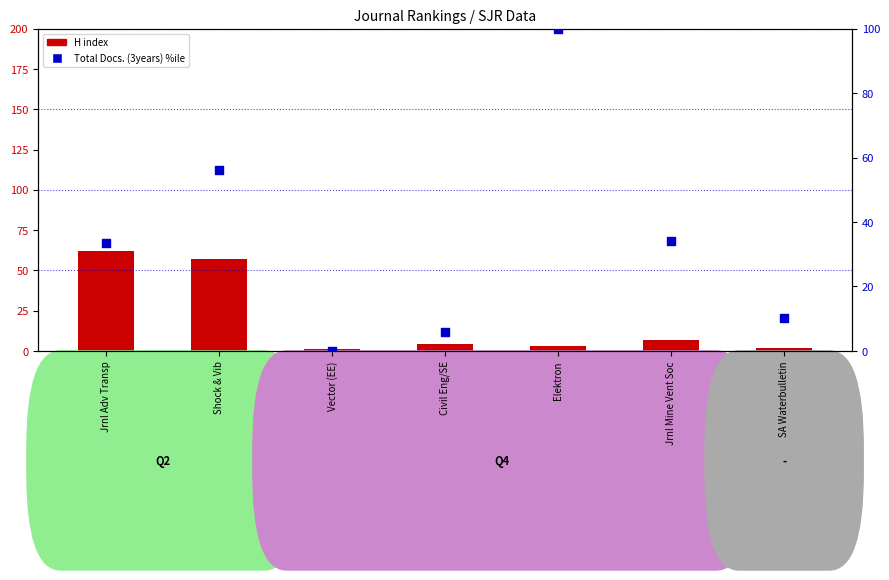

Which series has the largest Y range (max minus min)?

Total Docs. (3years) percentile